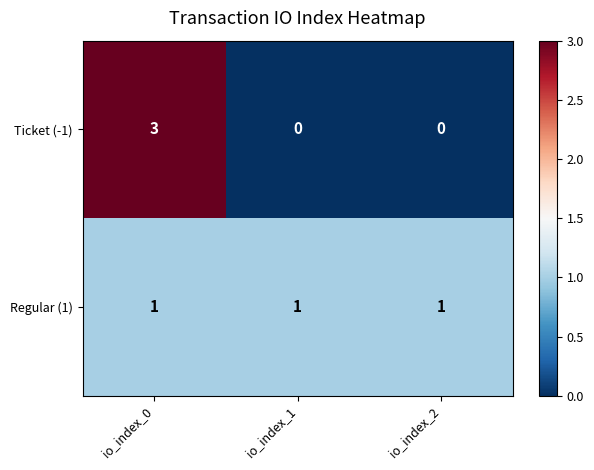

At which category is the sum across all series the highest?

io_index_0